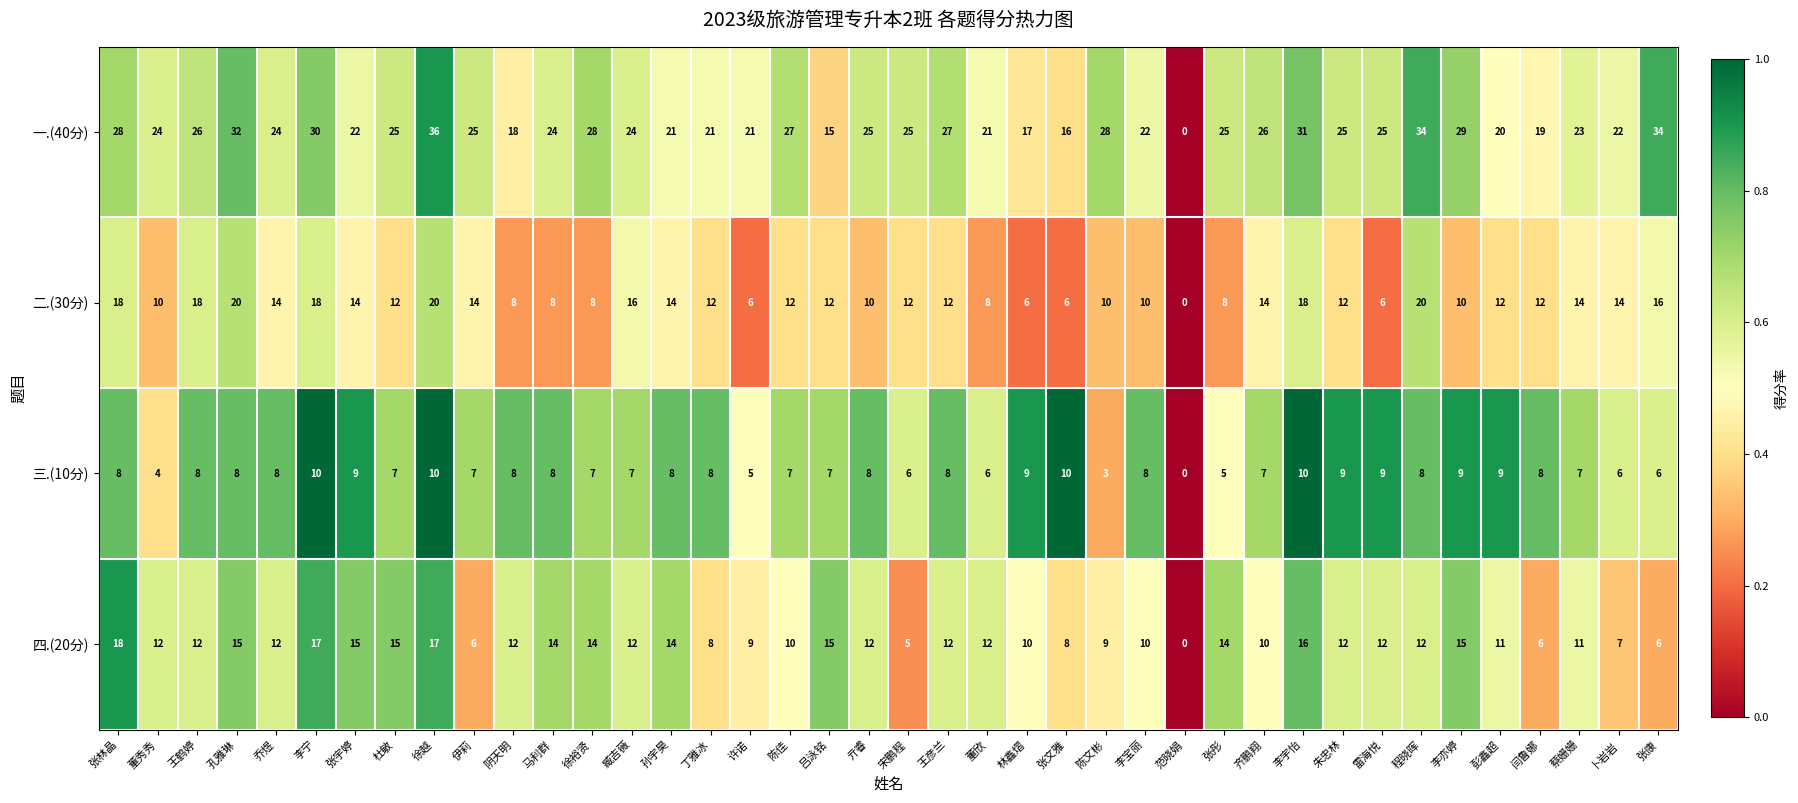

List the series in order of their peak value, lowest first.

三.(10分), 四.(20分), 二.(30分), 一.(40分)